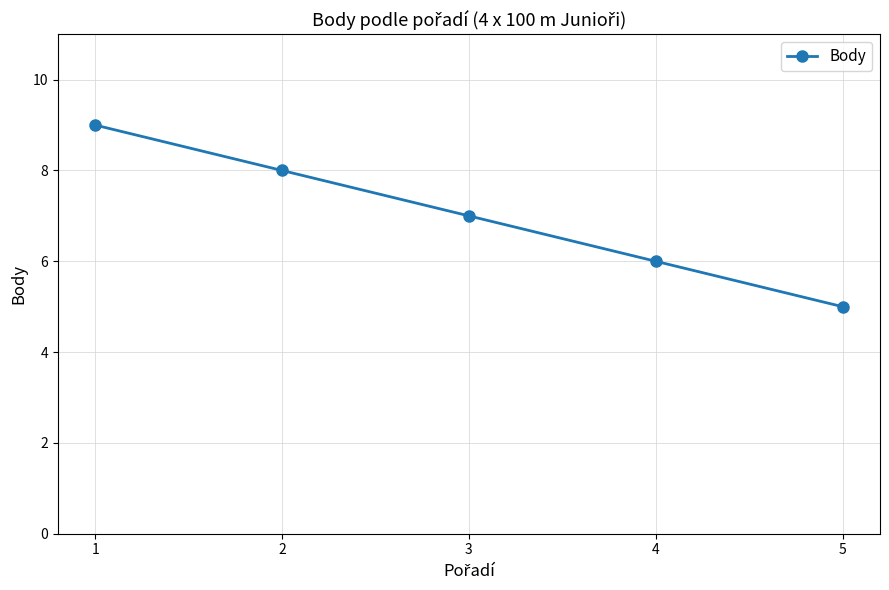

Is it true that the value at 3 is 7?

True